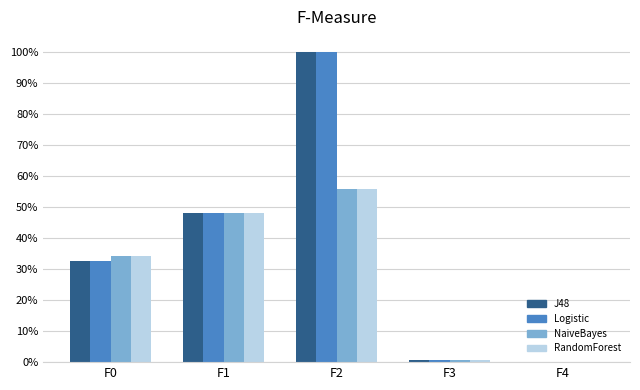

How many categories are shown in the chart?

5